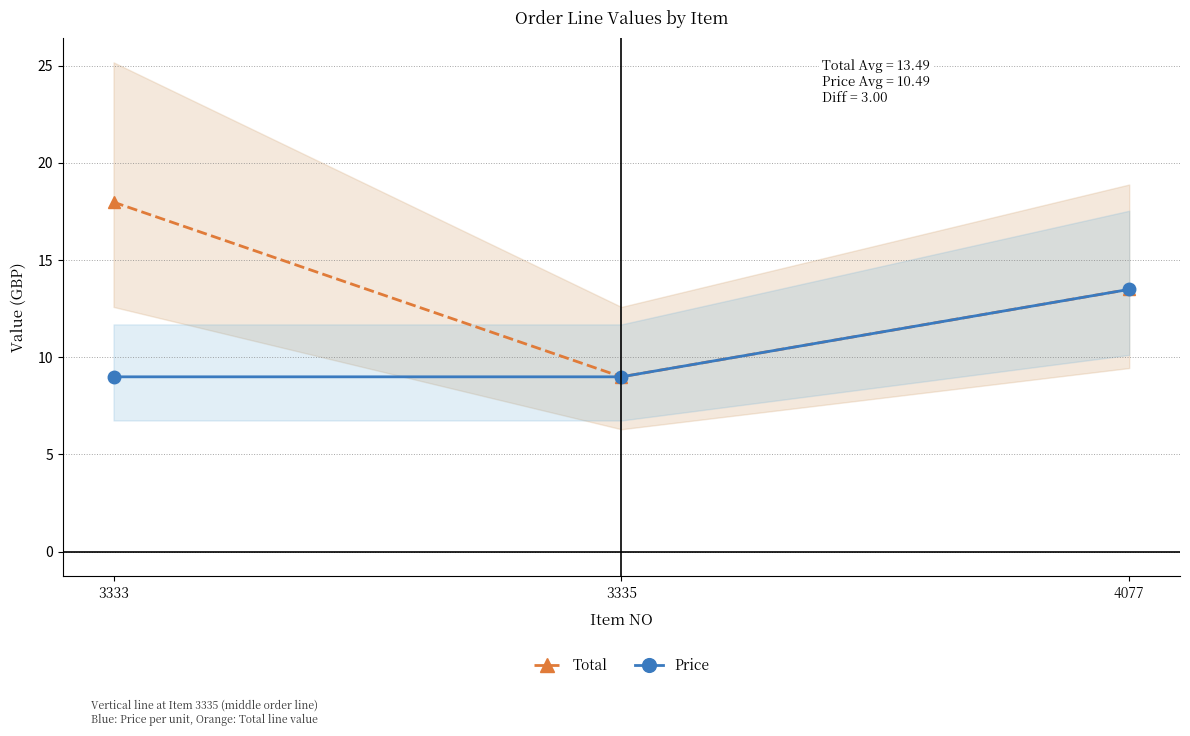

At which label is Price closest to 11?

3333